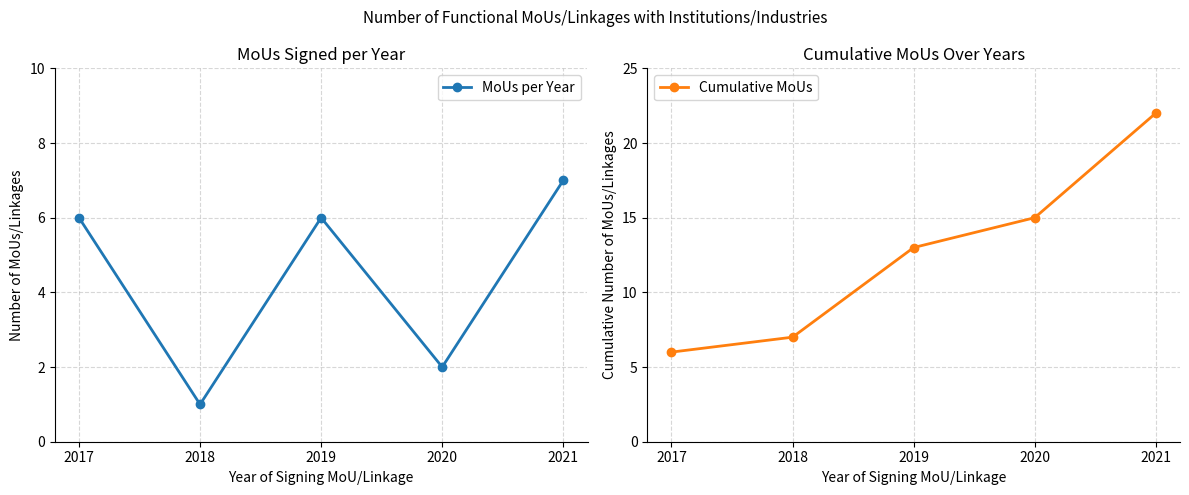

In MoUs per Year, how many points are higher than both neighbors (excluding endpoints)?

1